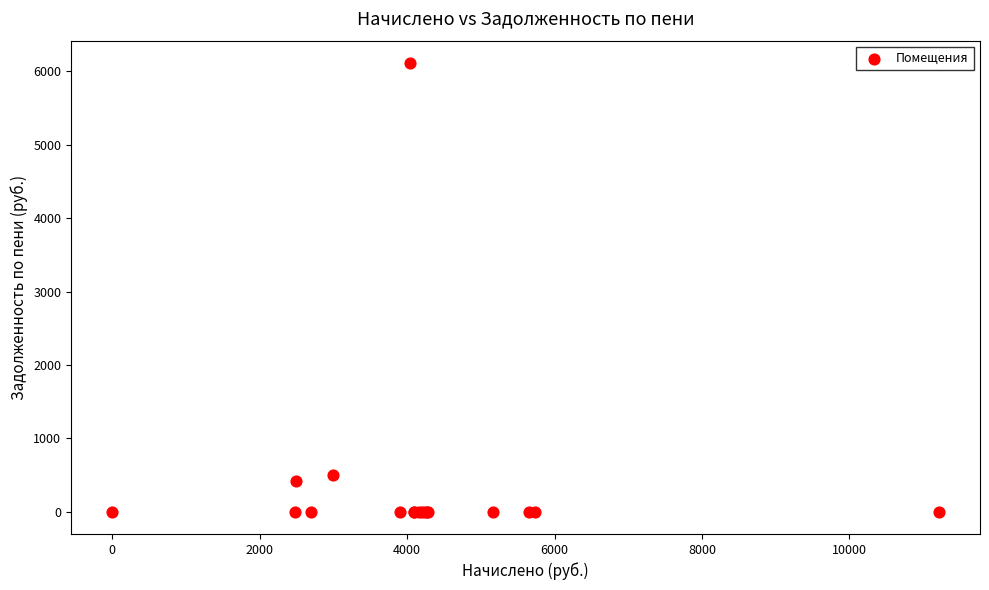

What Y value in the scatter plot is closest to 3057?

499.6